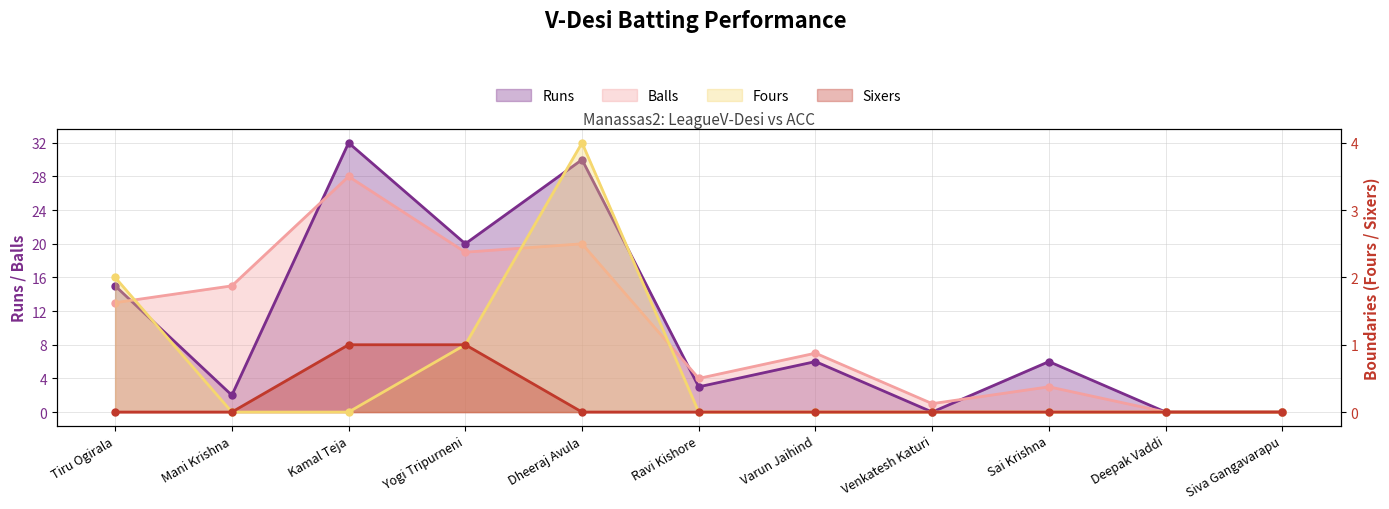

What is the total value across all series at Kamal Teja?

61